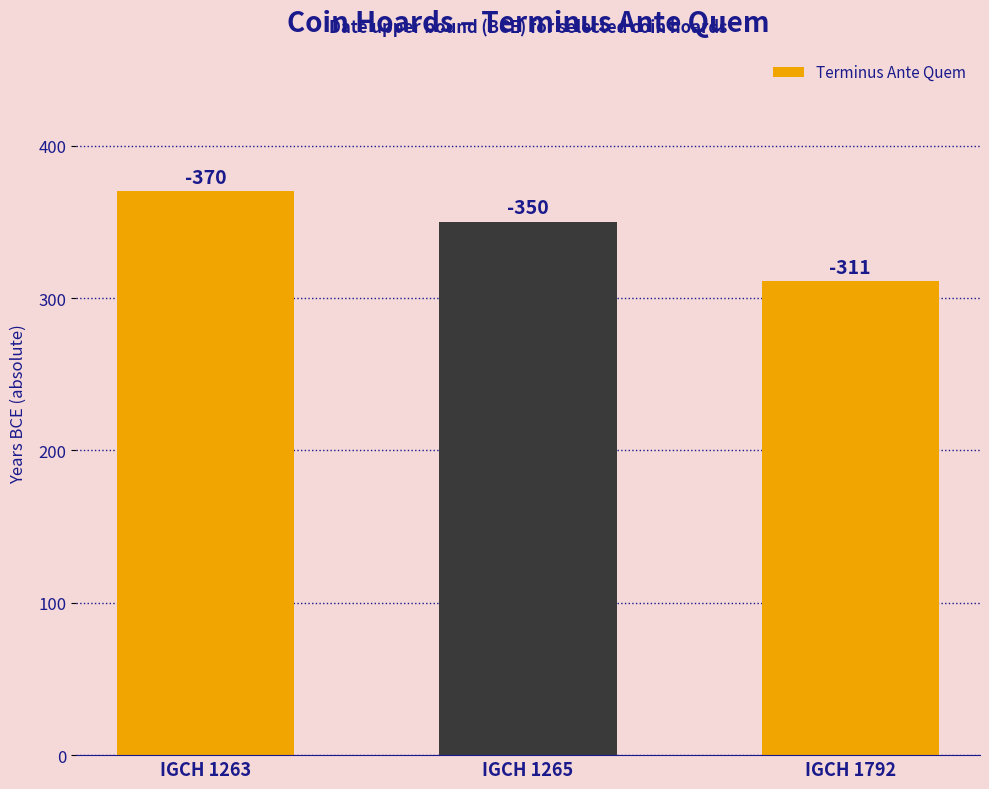

What is the value of the 1st bar from the left?

370